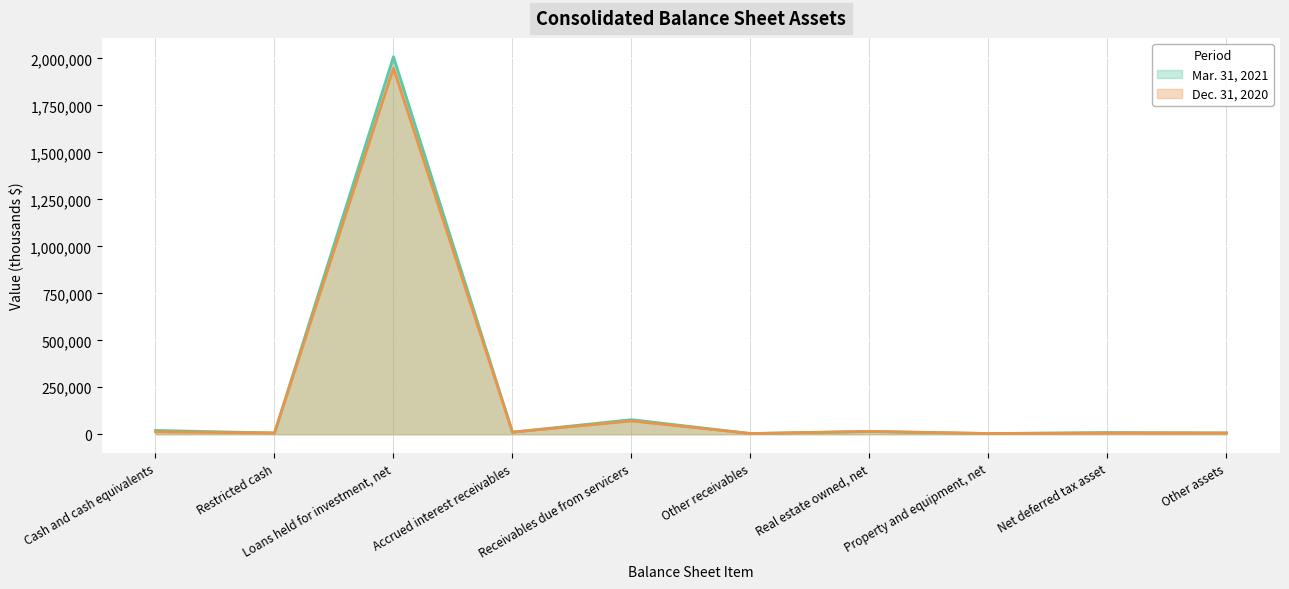

What is the label of the 8th point from the right?

Loans held for investment, net